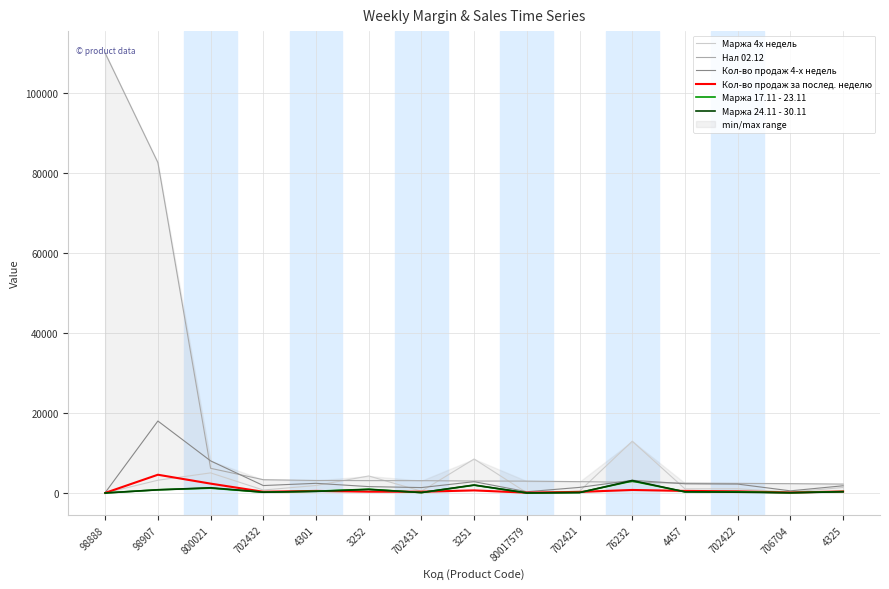

How many data points does each series have?

15